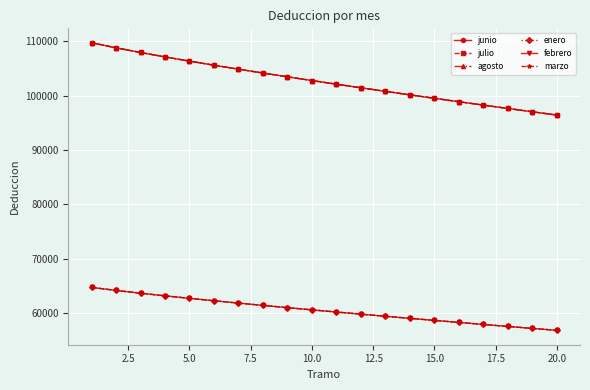

Is this an area chart (filled region under the line)?

No